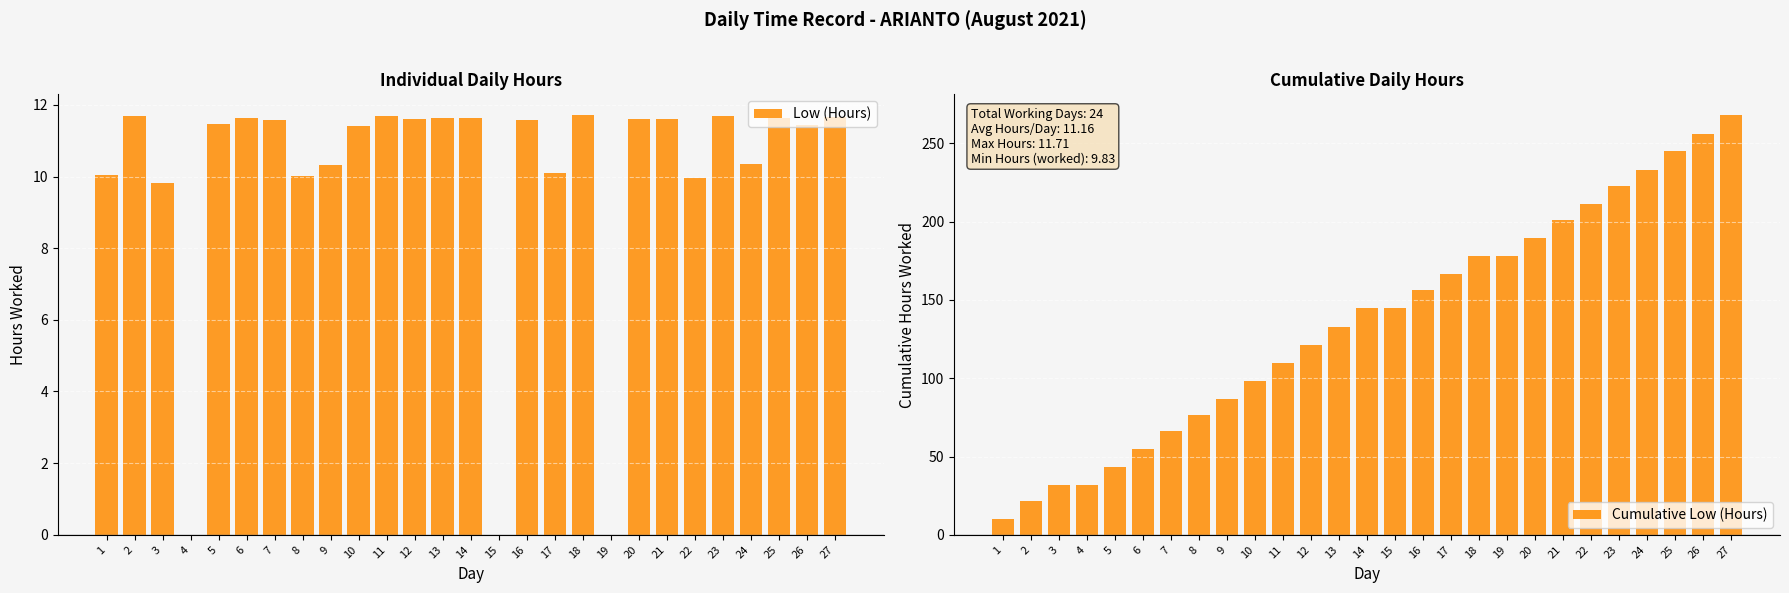

Reading right to left, list all the values displayed in this chart.

Low (Hours): 11.7	11.4	11.6	10.3	11.7	10.0	11.6	11.6	0.0	11.7	10.1	11.6	0.0	11.6	11.6	11.6	11.7	11.4	10.3	10.0	11.6	11.6	11.5	0.0	9.8	11.7	10.0
Cumulative Low (Hours): 267.9	256.3	244.8	233.2	222.9	211.2	201.2	189.6	178.0	178.0	166.3	156.2	144.6	144.6	133.0	121.3	109.7	98.0	86.6	76.3	66.3	54.7	43.0	31.6	31.6	21.7	10.0